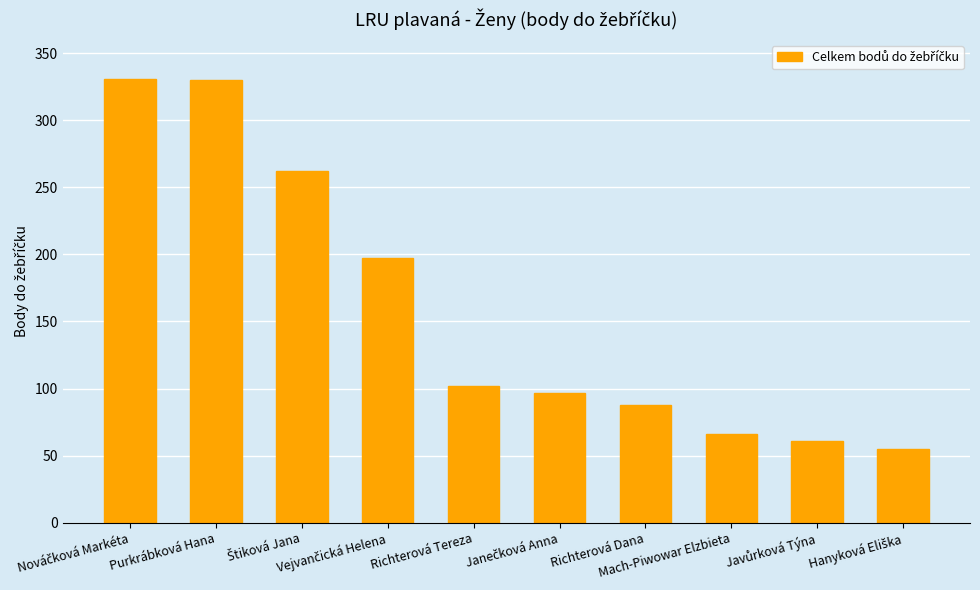

Are the bars grouped side by side (vs. stacked)?

No